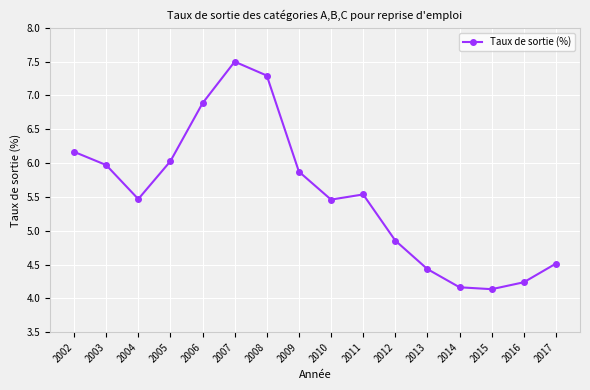

What is the maximum value shown in the chart?

7.5